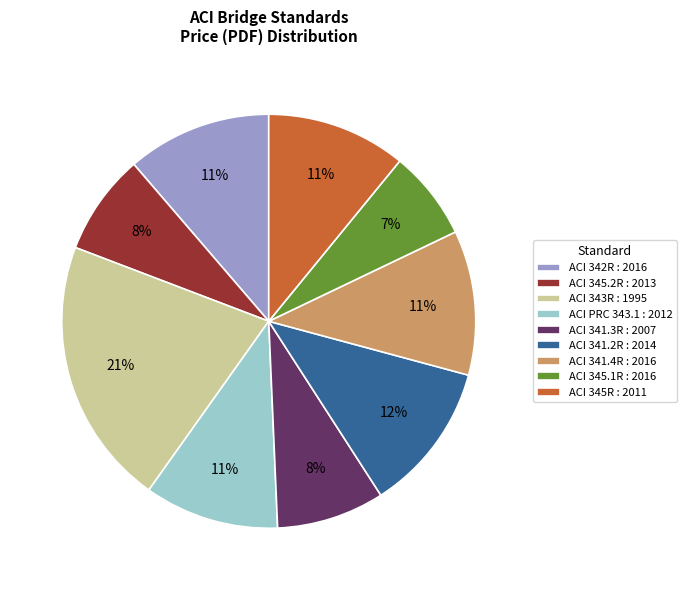

Do ACI 342R : 2016 and ACI 341.3R : 2007 together represent more than half of the pie?

No